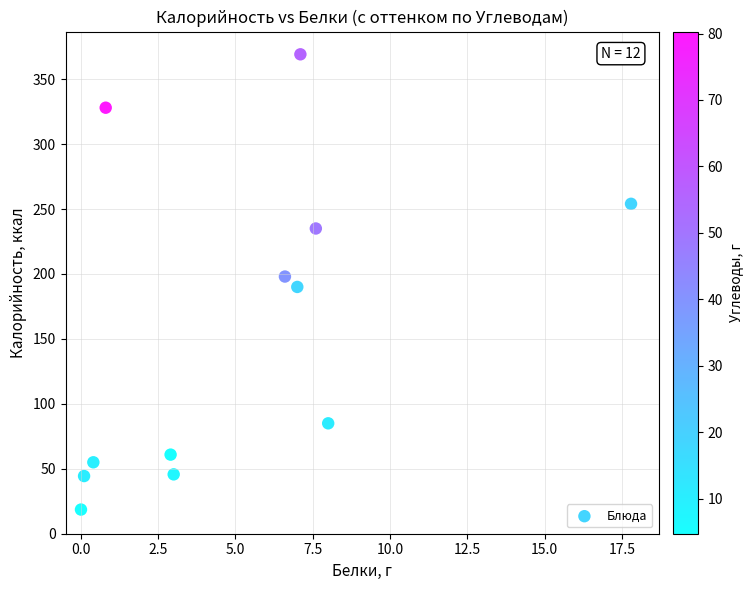

What is the range of Y values (max minus min)?

350.5